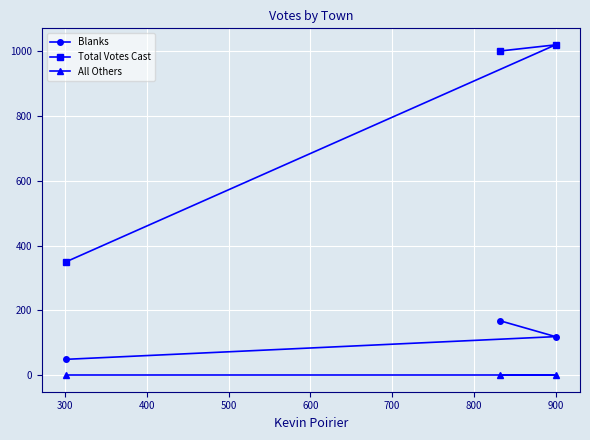

What is the minimum value for Blanks?

49